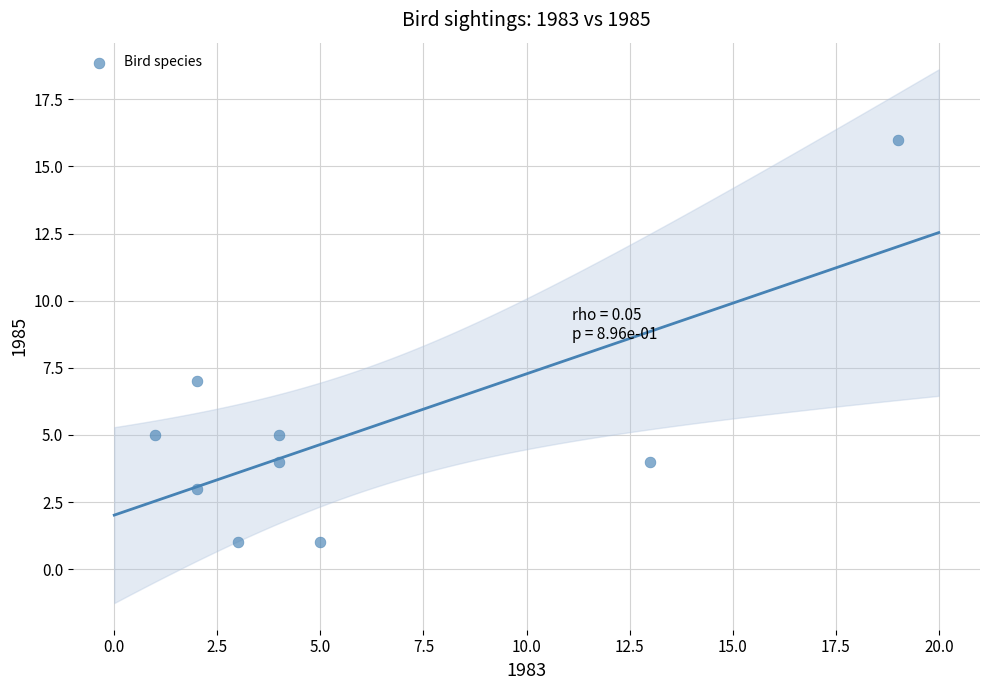

What is the average Y value?

5